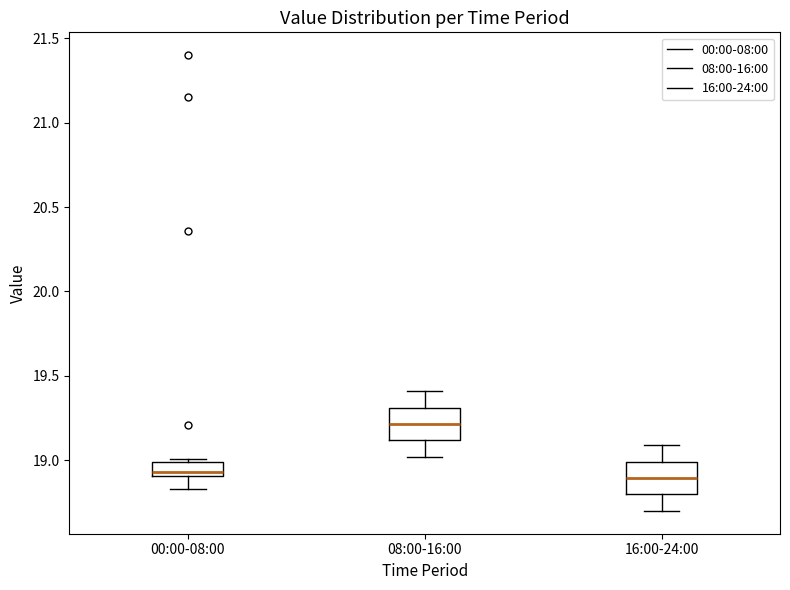

Reading left to right, read every box against the y-axis: the position of its median line, the range the box covers, and the ends of its whiskers. The values are not printed on the chart, so give them approximately, as read against the axis.

00:00-08:00: median 18.95, box 18.90 to 19.00, whiskers 18.85 to 19.00 (just above the box's upper edge)
08:00-16:00: median 19.20, box 19.10 to 19.30, whiskers 19.00 to 19.40
16:00-24:00: median 18.90, box 18.80 to 19.00, whiskers 18.70 to 19.10